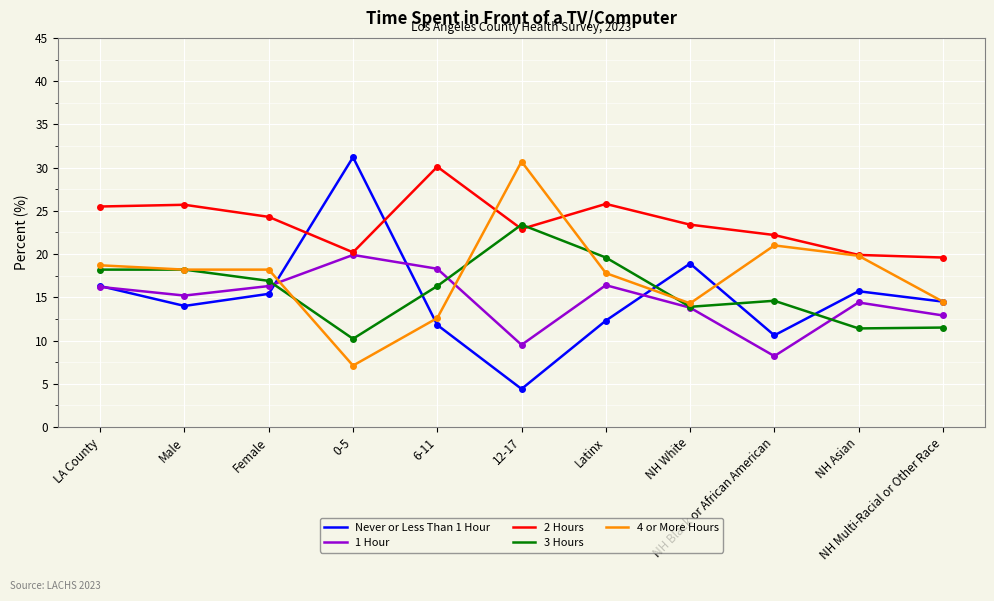

What is the maximum value shown in the chart?

31.2